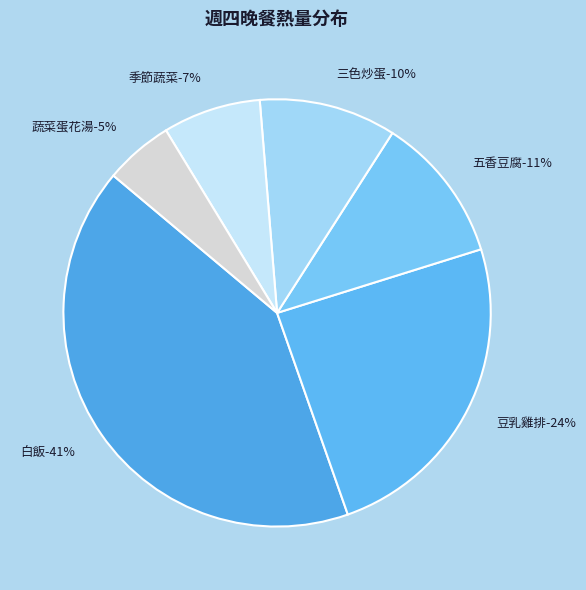

What is the ratio of the value at 季節蔬菜 to the value at 豆乳雞排?

0.3